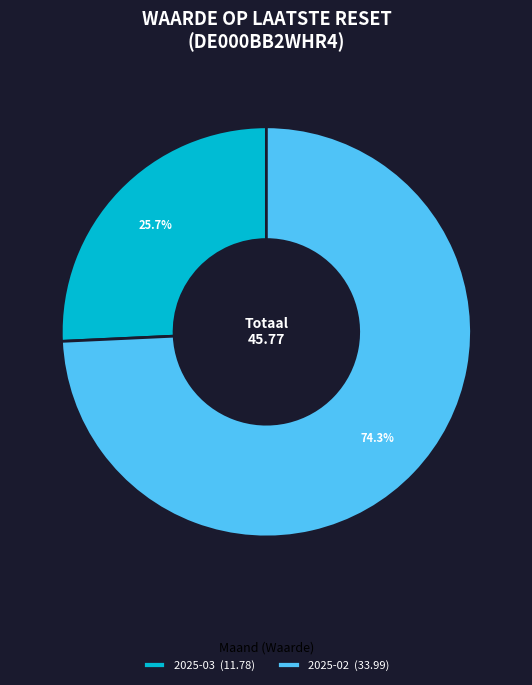

Between 2025-02 (33.99) and 2025-03 (11.78), which is larger?

2025-02 (33.99)